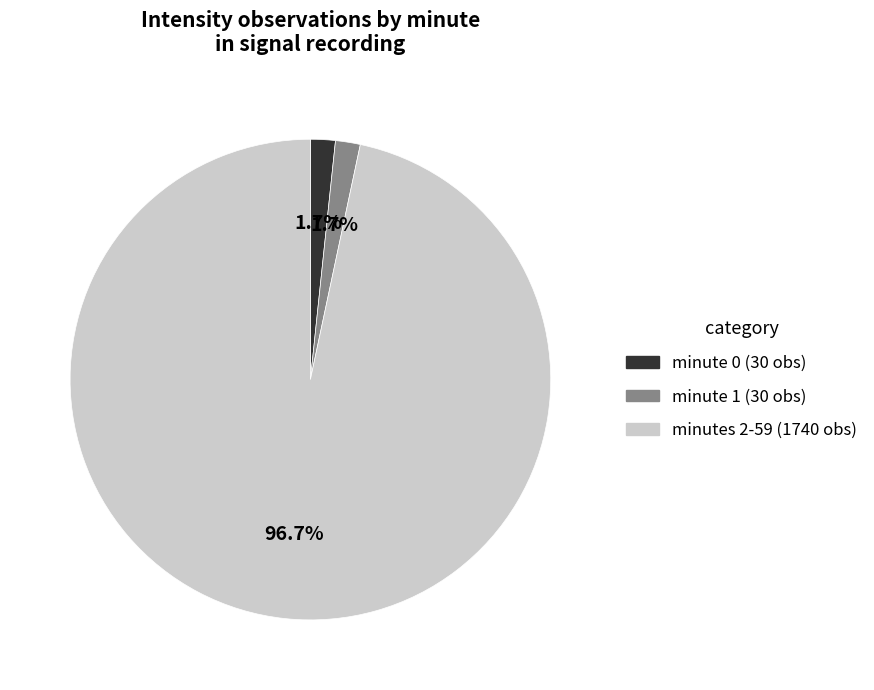

Is there any slice that represents more than half of the pie?

Yes